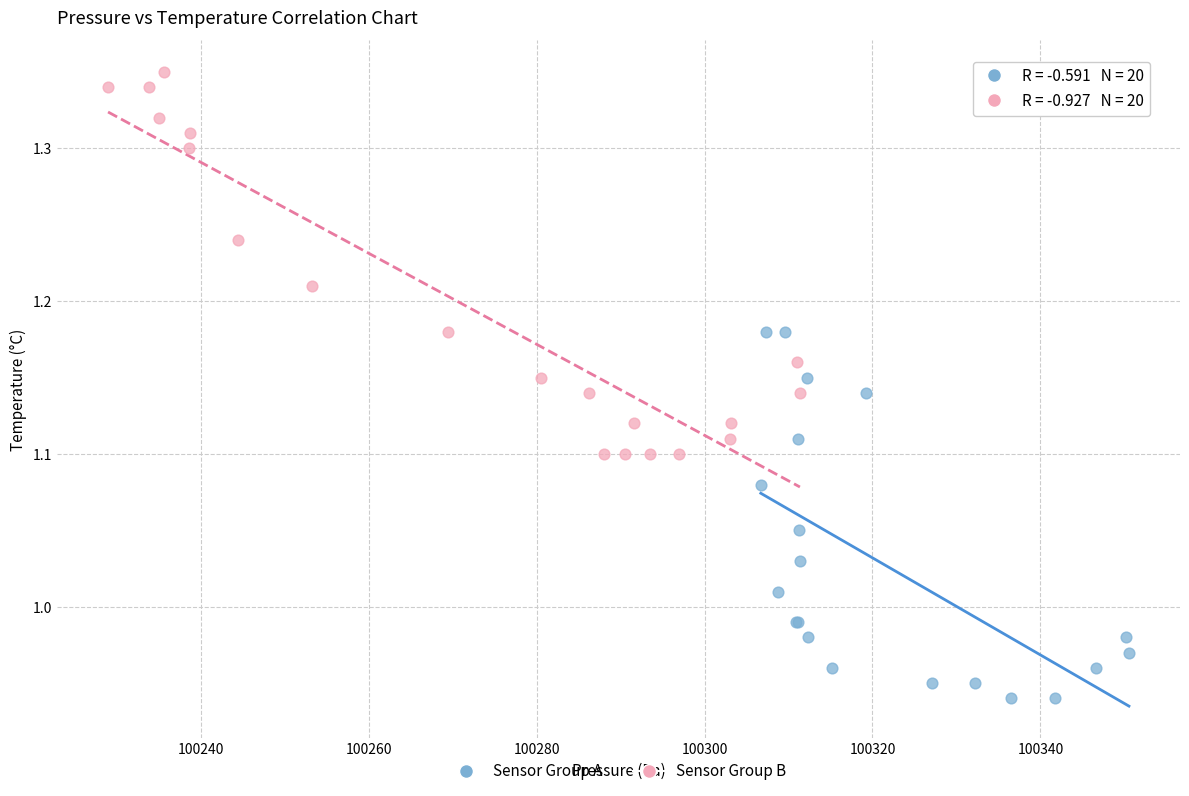

Which series reaches the maximum Y coordinate?

Sensor Group B